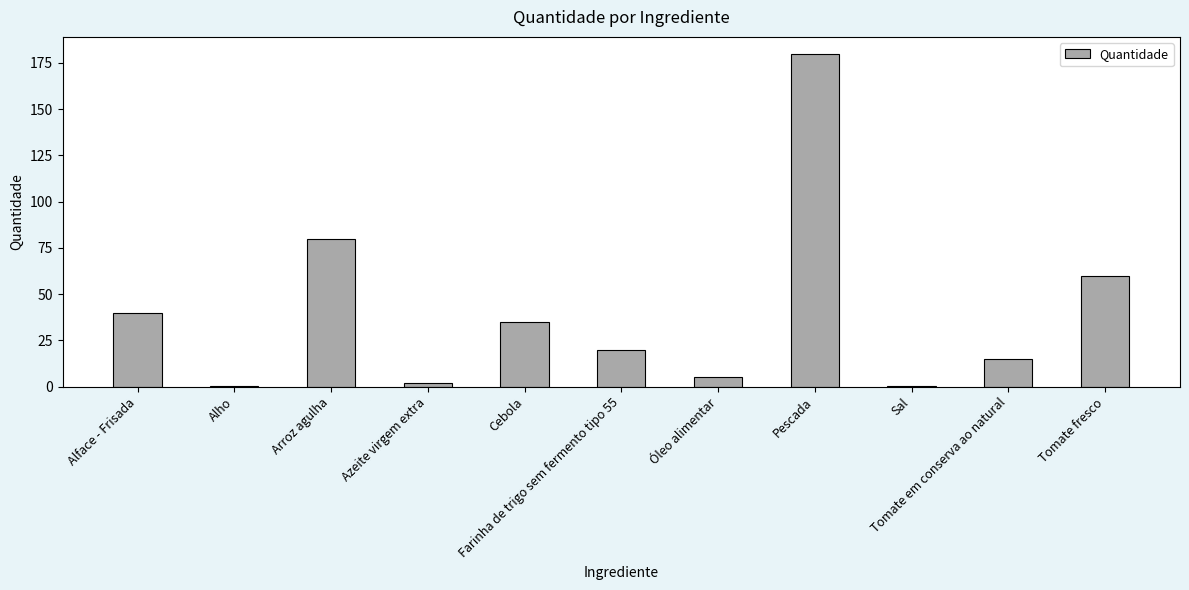

The chart shows a value of 323.4 at Pescada. True or false?

False